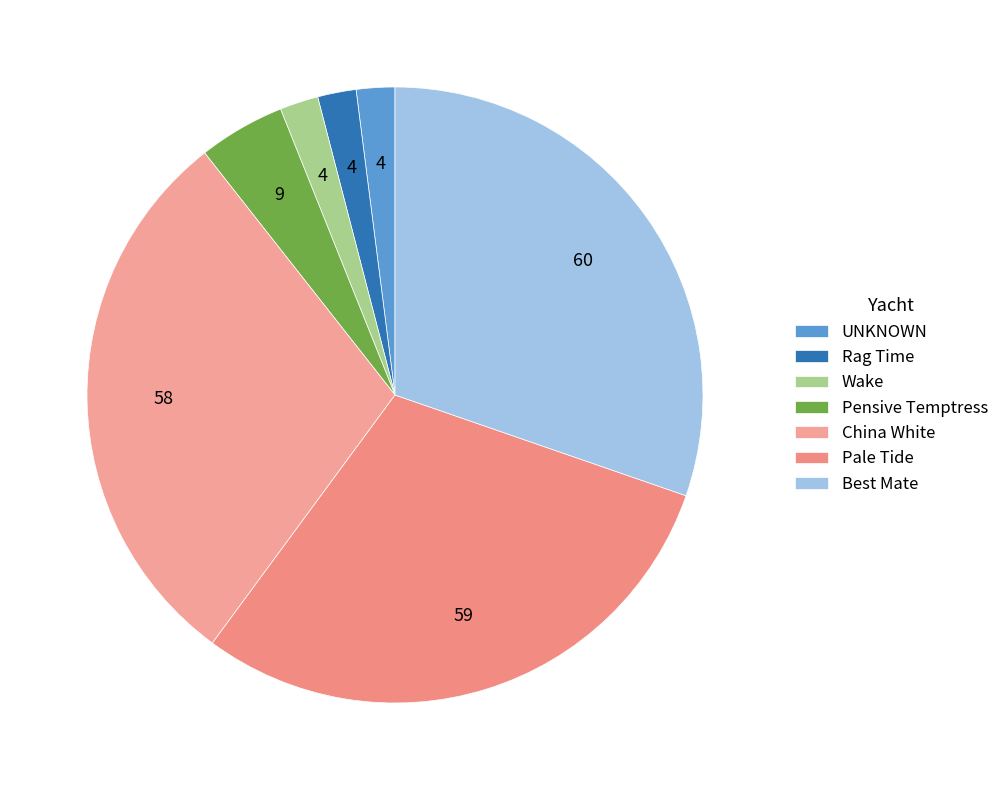

Count the number of slices in the pie.

7